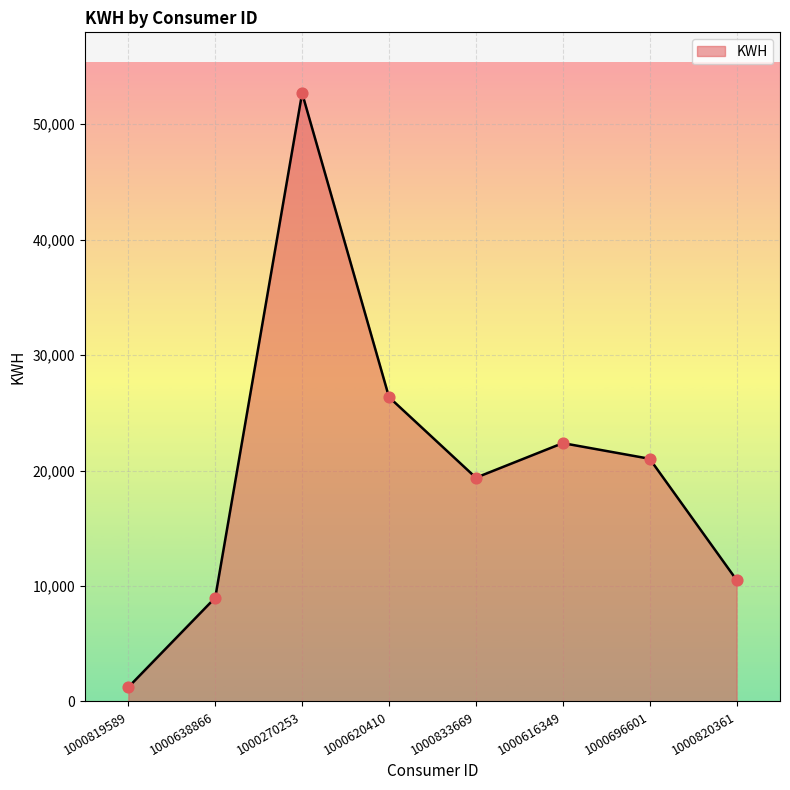

What is the ratio of the value at 1000616349 to the value at 1000270253?

0.4